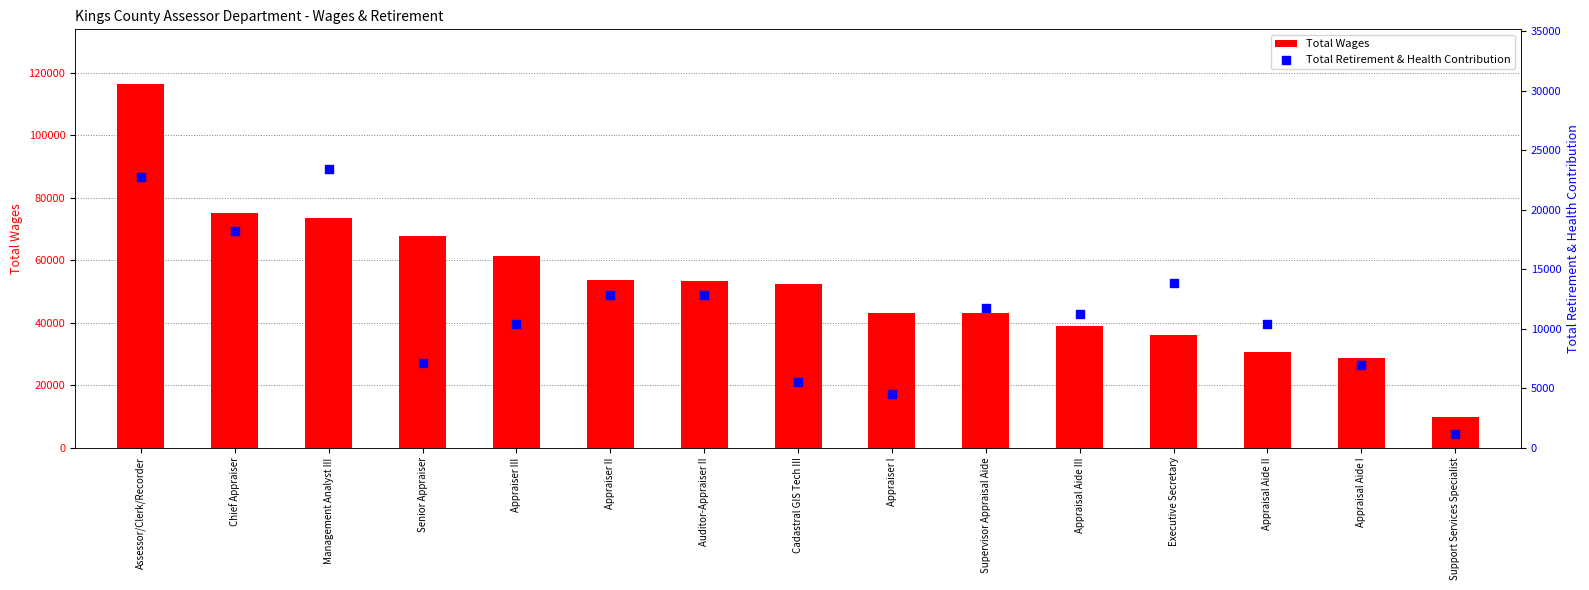

Is the value of Total Retirement & Health Contribution at Appraiser II greater than the value of Total Wages at Senior Appraiser?

No